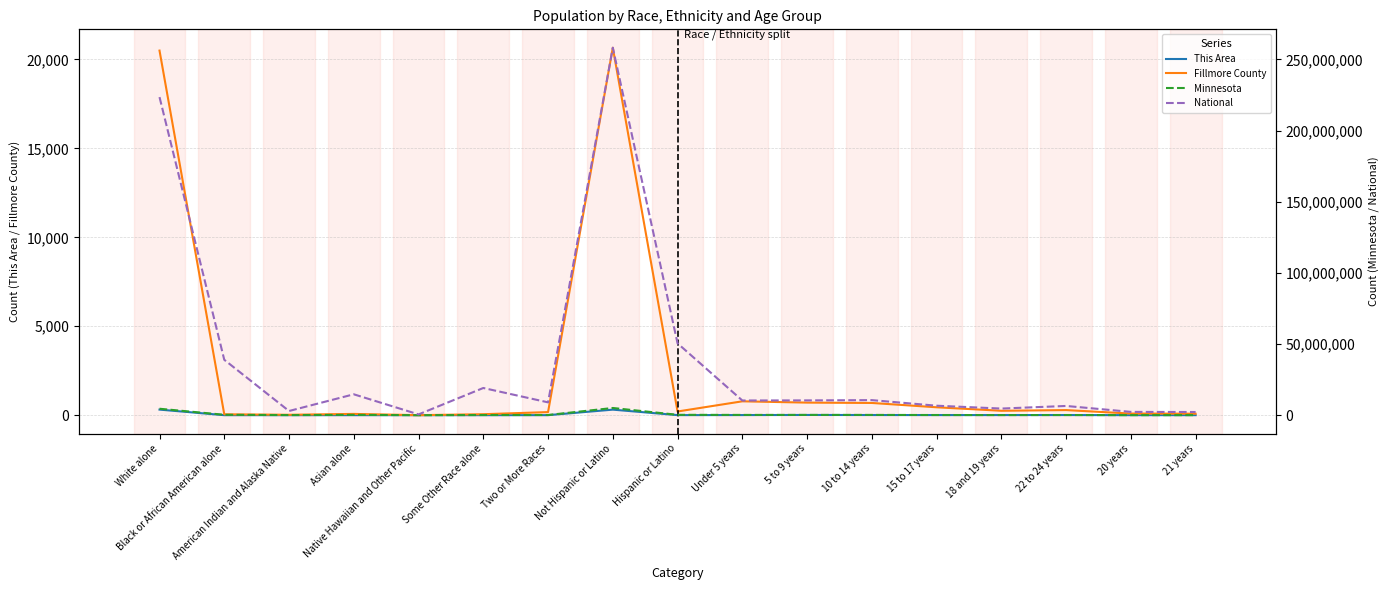

What is the difference between the Minnesota values at 20 years and 5 to 9 years?

144383